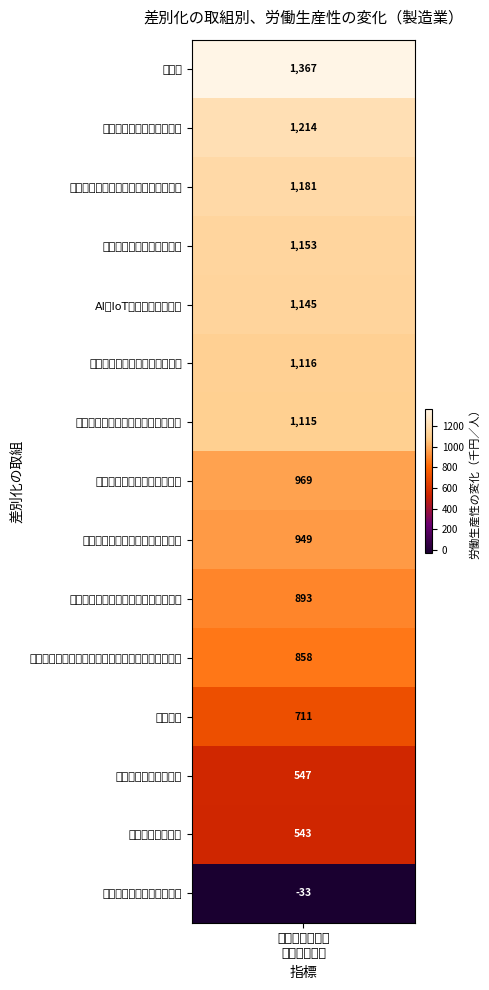

The chart shows a value of 543 at 13. True or false?

True